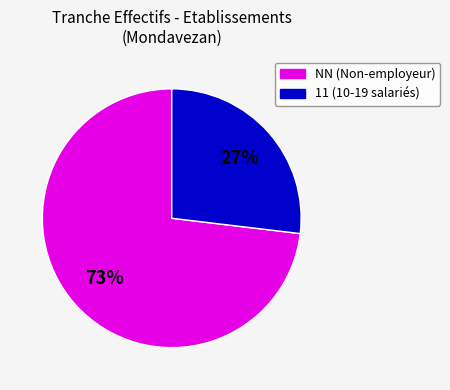

True or false: NN (Non-employeur) accounts for 73% of the total.

True